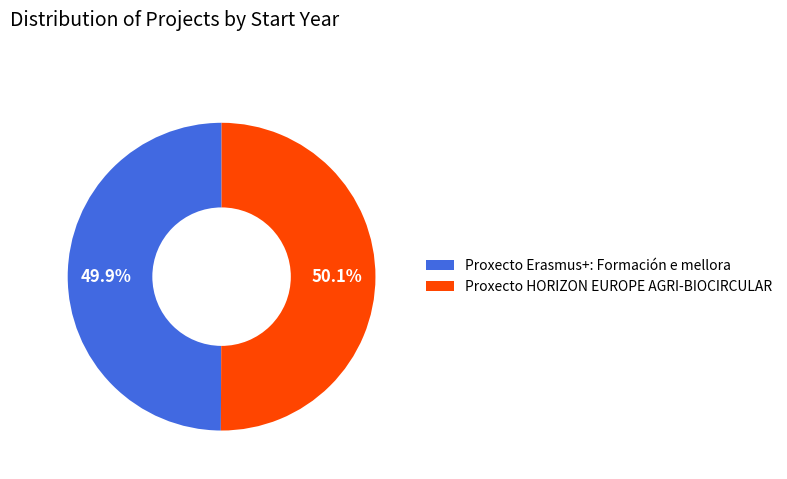

Is there any slice that represents more than half of the pie?

Yes